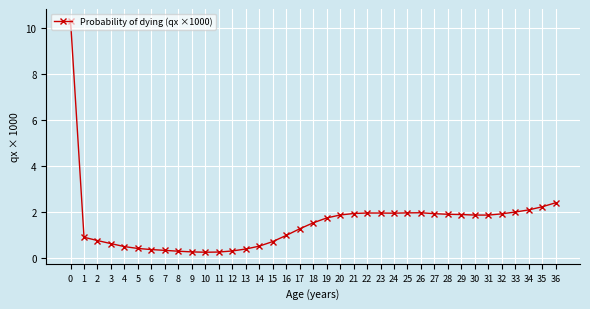

The value at 2 is 0.8. True or false?

True